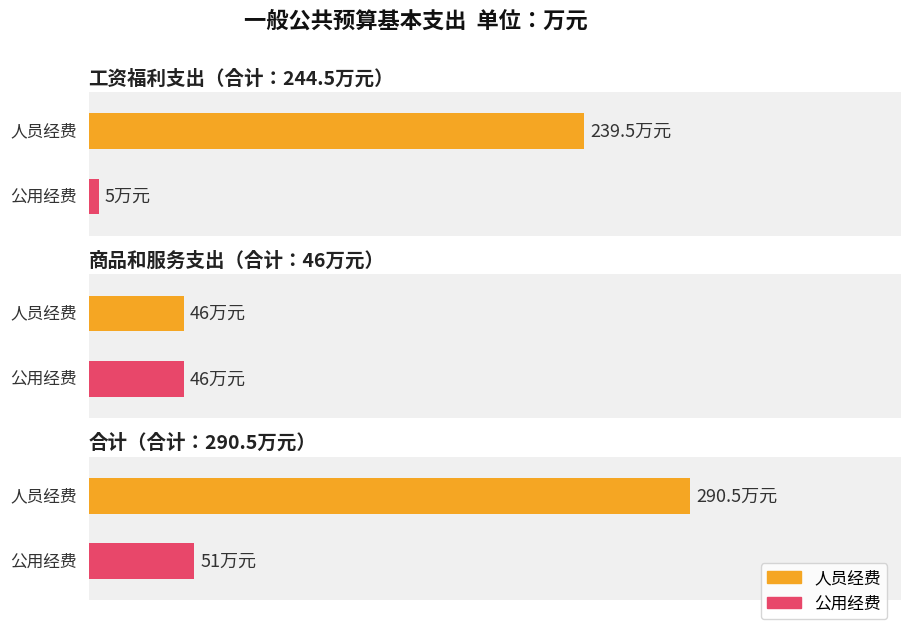

How many bars are there in total?

6